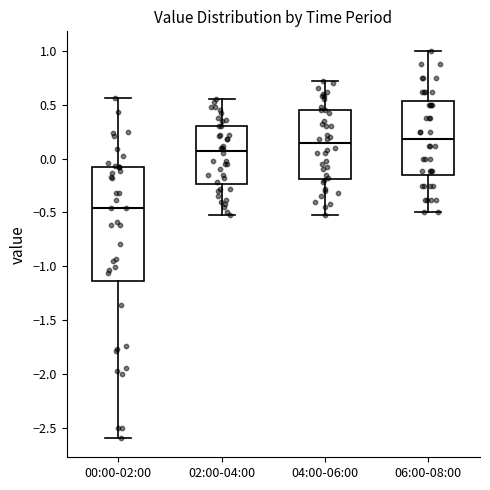

Where does the median line of the box for 02:00-04:00 sit on the y-axis? The values are not printed on the chart, so give them approximately, as read against the axis.

0.05